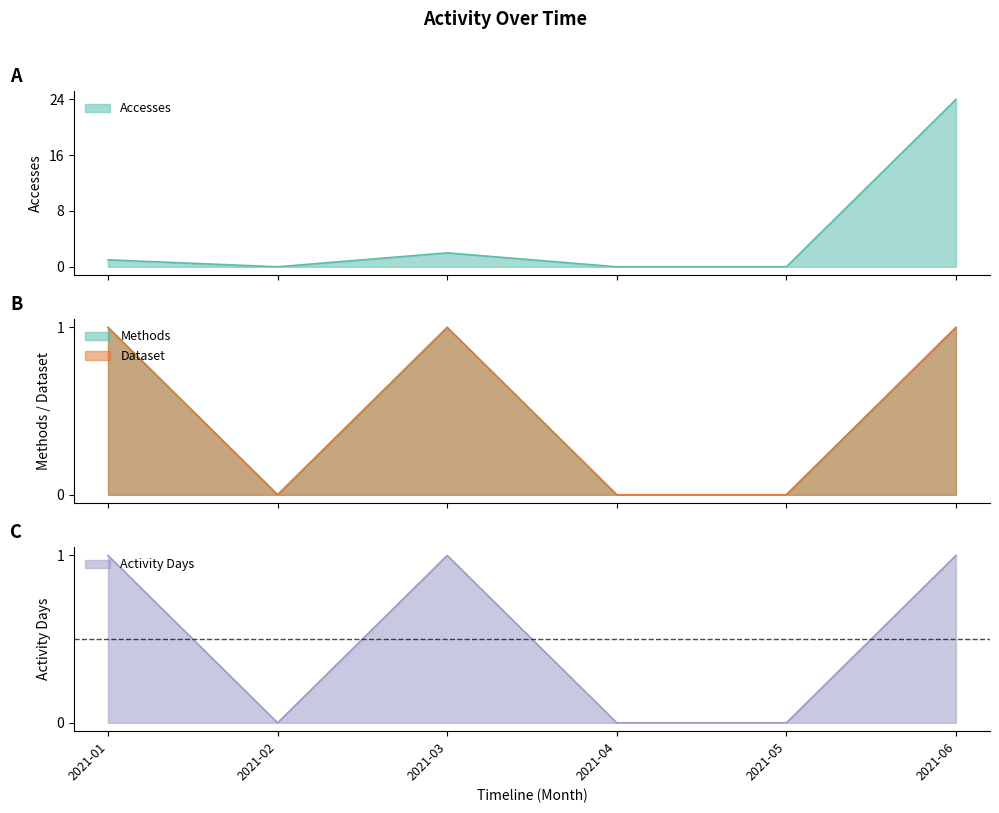

Does the chart have visible grid lines?

No